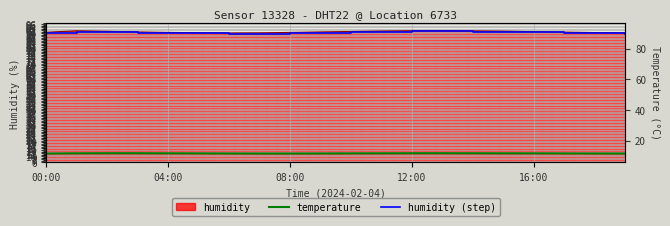

At how many categories does at least one series exceed 81?

20